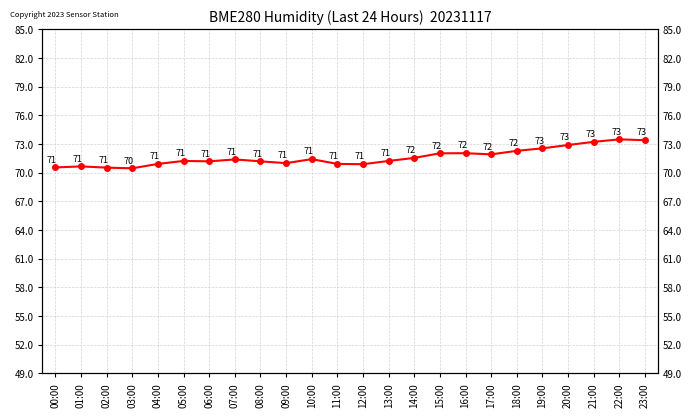

How many data points does each series have?

24